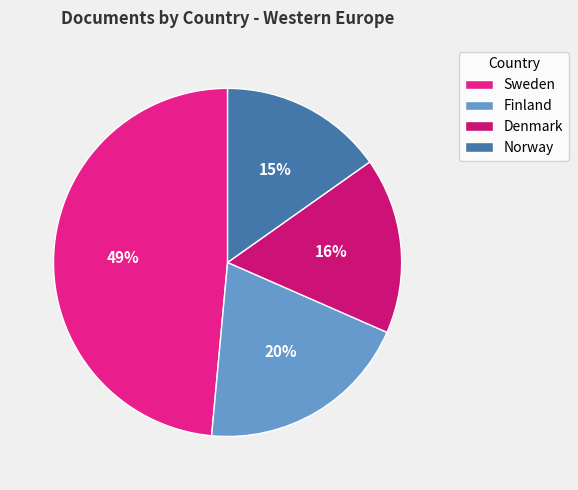

To the nearest percent, what is the combined percentage of Norway and Sweden?

64%